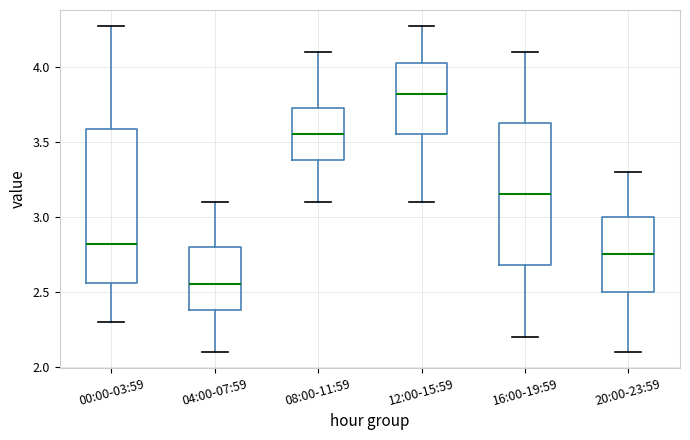

Reading left to right, read every box against the y-axis: the position of its median line, the range the box covers, and the ends of its whiskers. The values are not printed on the chart, so give them approximately, as read against the axis.

00:00-03:59: median 2.80, box 2.55 to 3.60, whiskers 2.30 to 4.25
04:00-07:59: median 2.55, box 2.40 to 2.80, whiskers 2.10 to 3.10
08:00-11:59: median 3.55, box 3.40 to 3.75, whiskers 3.10 to 4.10
12:00-15:59: median 3.80, box 3.55 to 4.05, whiskers 3.10 to 4.25
16:00-19:59: median 3.15, box 2.70 to 3.65, whiskers 2.20 to 4.10
20:00-23:59: median 2.75, box 2.50 to 3.00, whiskers 2.10 to 3.30